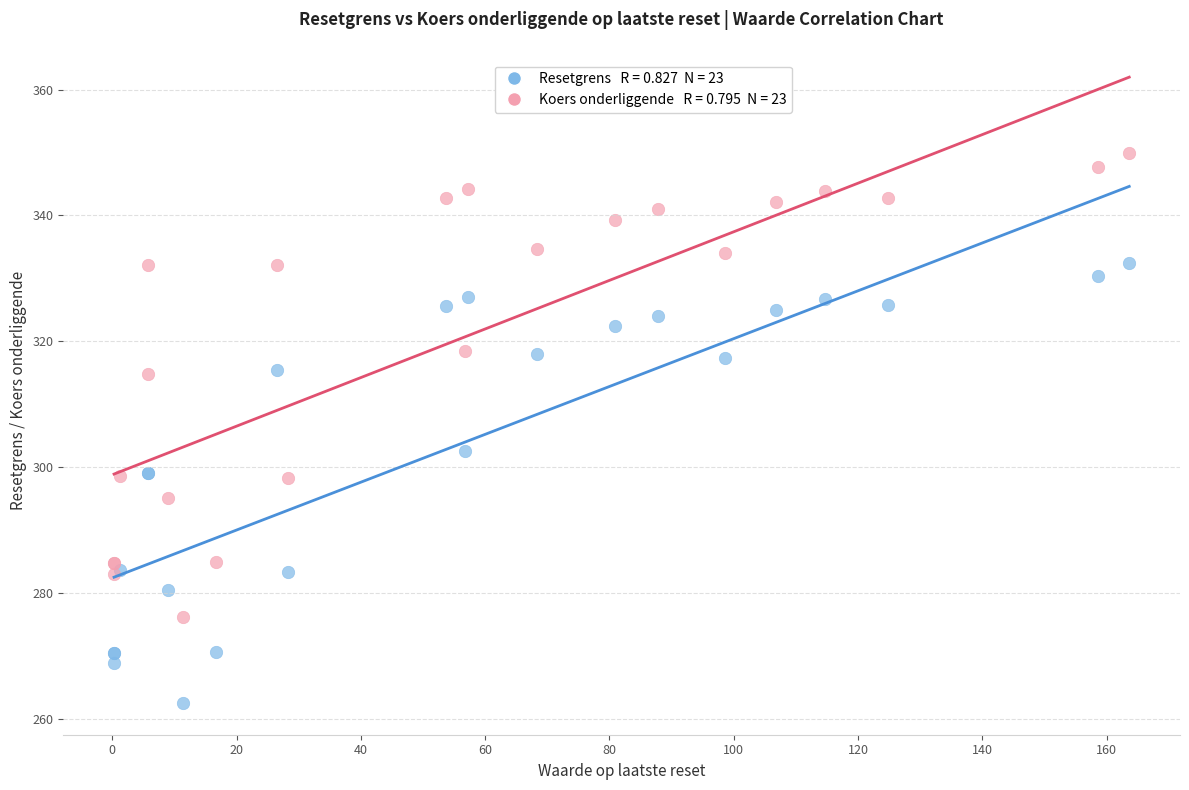

Across all series, what Y value is closest to 306?

302.5